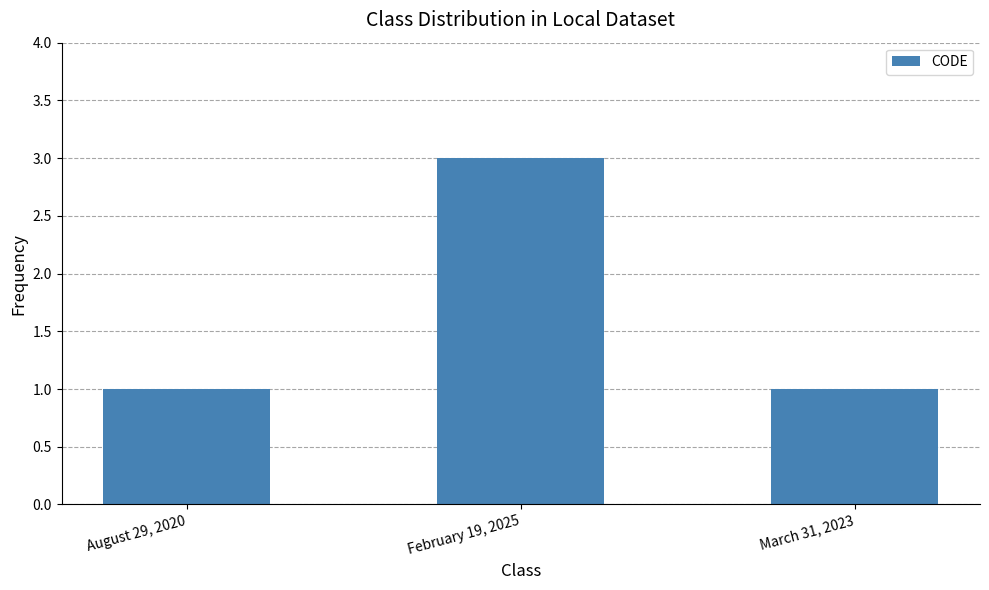

What is the greatest value displayed?

3